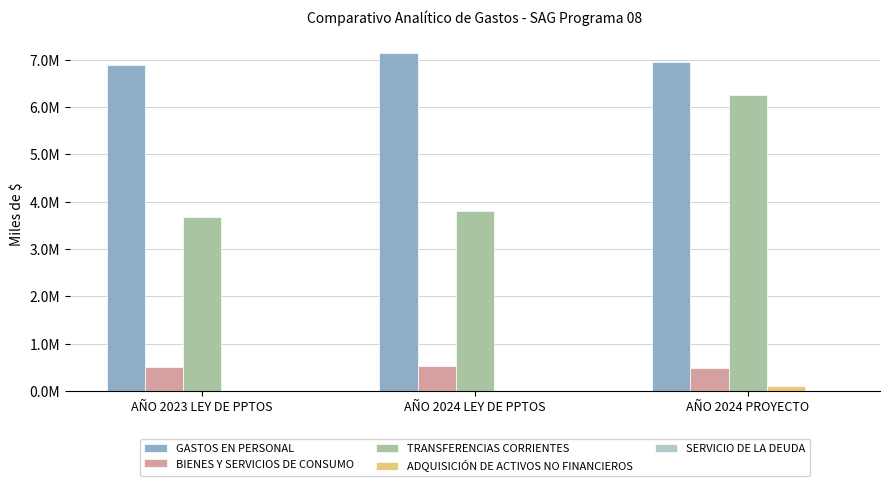

Are the bars horizontal?

No